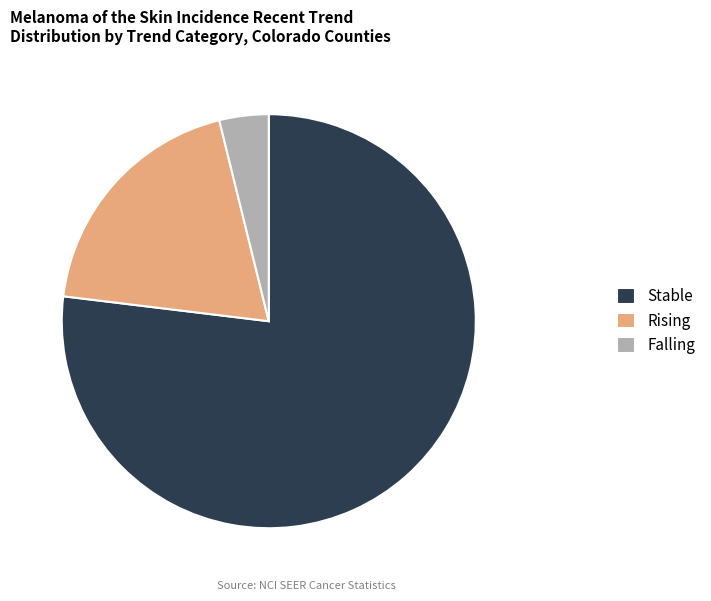

Is Falling the majority of the pie?

No